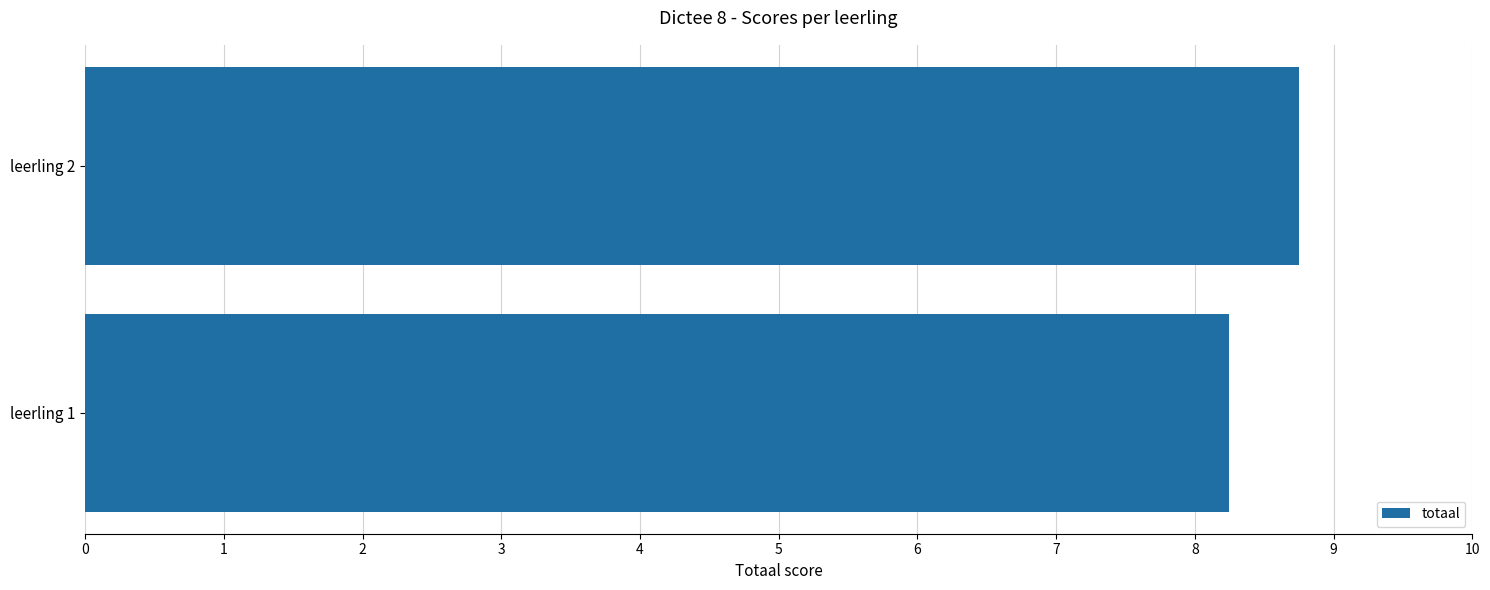

What is the sum of all values?

17.0